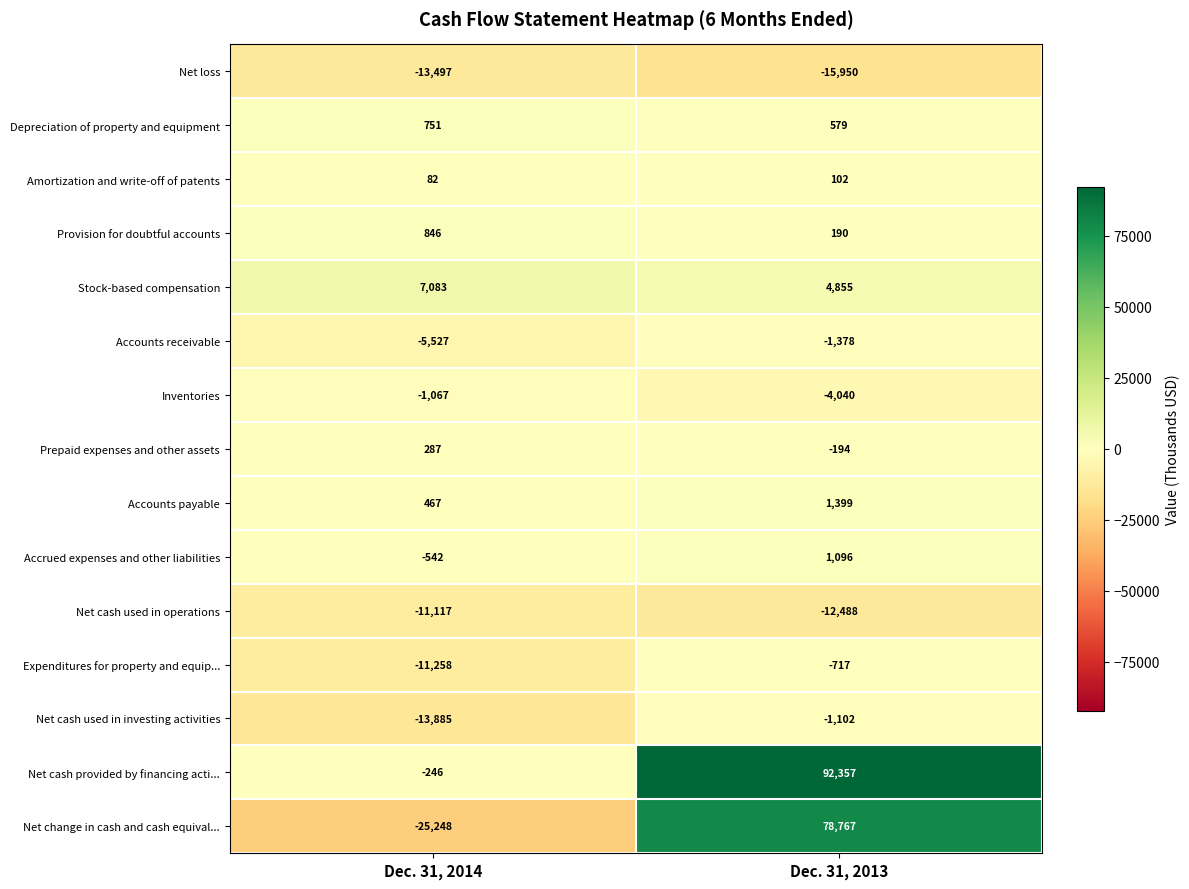

At which category does the chart reach its minimum across all series?

Dec. 31, 2014